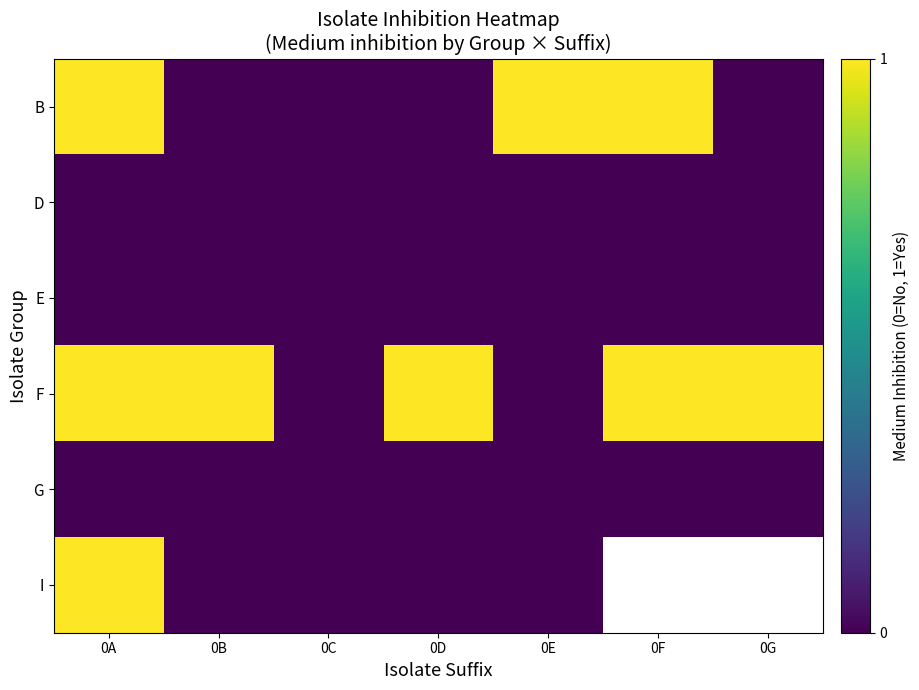

Between 0F and 0C, which is larger?

0F